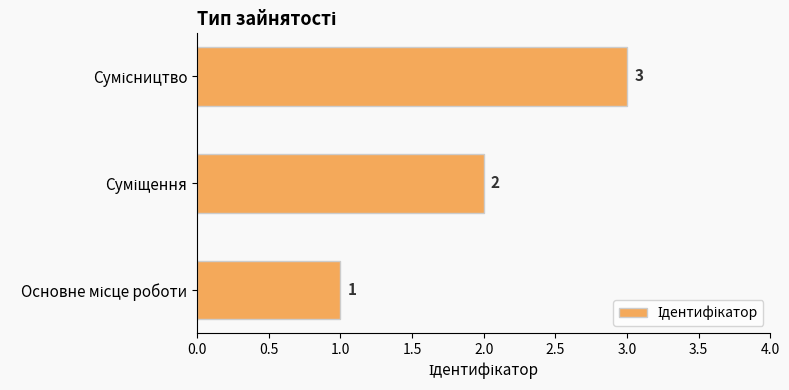

Are the bars grouped side by side (vs. stacked)?

No